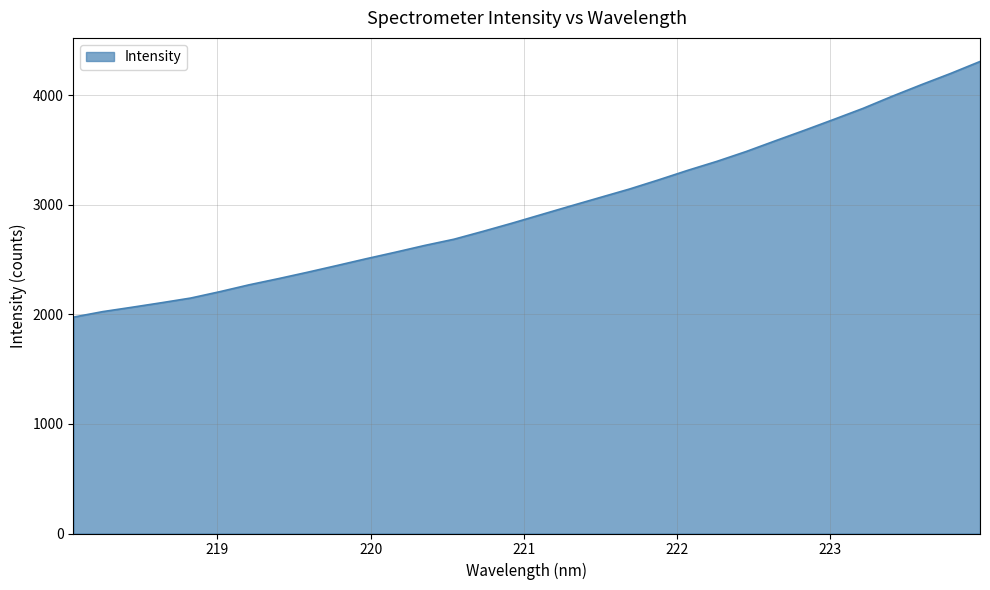

What is the difference between the maximum and minimum values?

2332.6